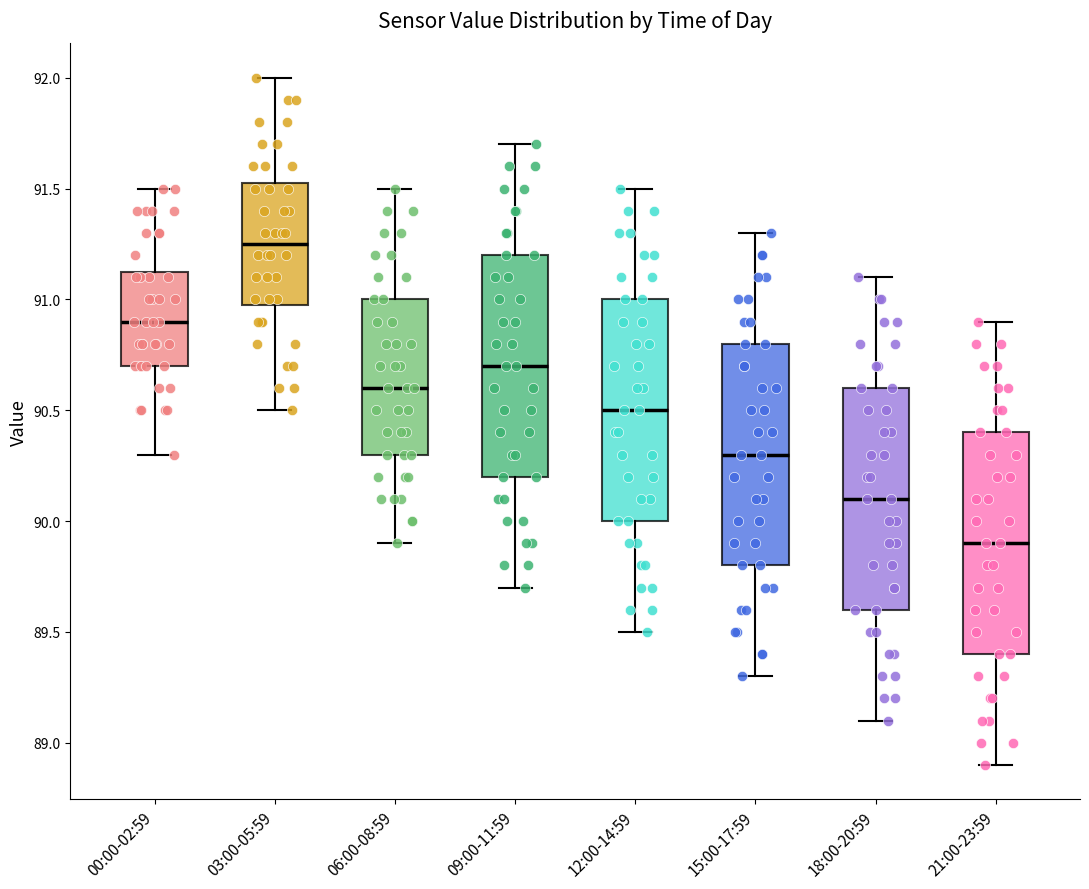

Reading left to right, transcribe this box plot: for each box, give where its median line is, the range the box spans, and where its two whiskers end, as read against the y-axis. The values are not printed on the chart, so give them approximately, as read against the axis.

00:00-02:59: median 90.90, box 90.70 to 91.15, whiskers 90.30 to 91.50
03:00-05:59: median 91.25, box 91.00 to 91.55, whiskers 90.50 to 92.00
06:00-08:59: median 90.60, box 90.30 to 91.00, whiskers 89.90 to 91.50
09:00-11:59: median 90.70, box 90.20 to 91.20, whiskers 89.70 to 91.70
12:00-14:59: median 90.50, box 90.00 to 91.00, whiskers 89.50 to 91.50
15:00-17:59: median 90.30, box 89.80 to 90.80, whiskers 89.30 to 91.30
18:00-20:59: median 90.10, box 89.60 to 90.60, whiskers 89.10 to 91.10
21:00-23:59: median 89.90, box 89.40 to 90.40, whiskers 88.90 to 90.90